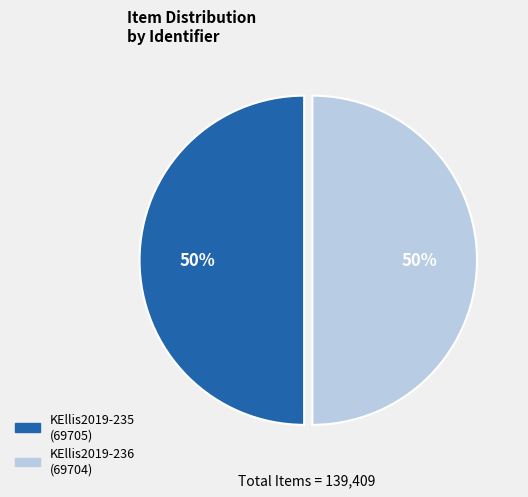

The KEllis2019-235 slice represents 50% of the pie. True or false?

True